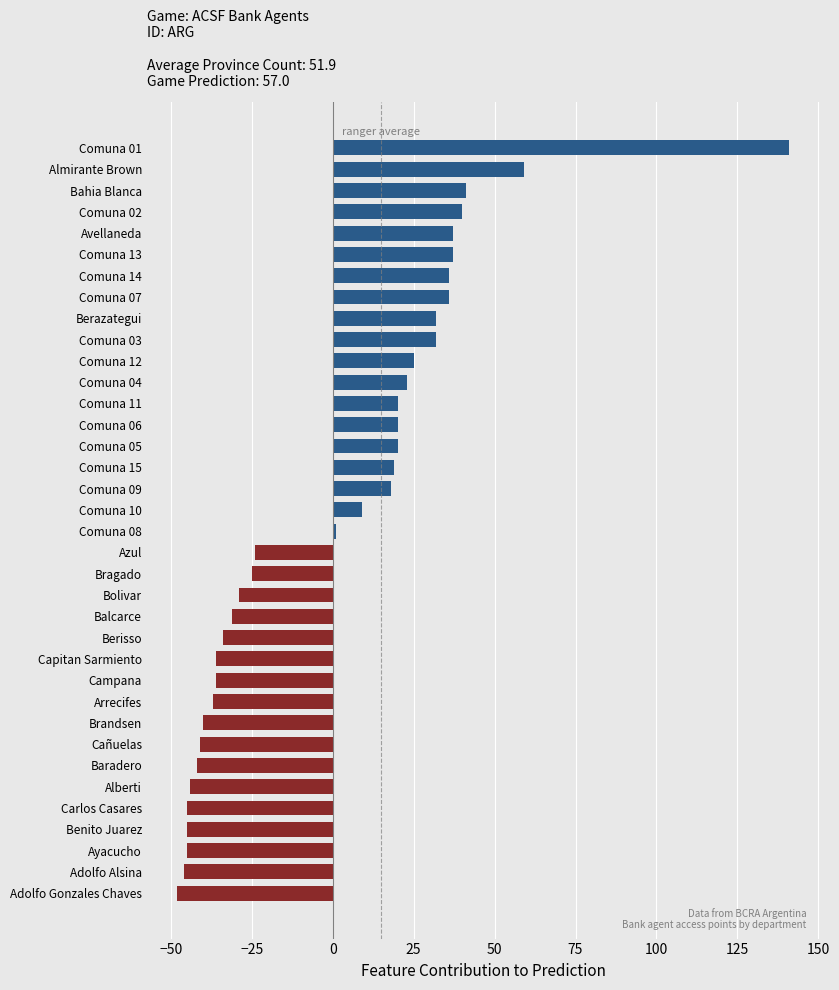

How many distinct data groups are displayed?

1